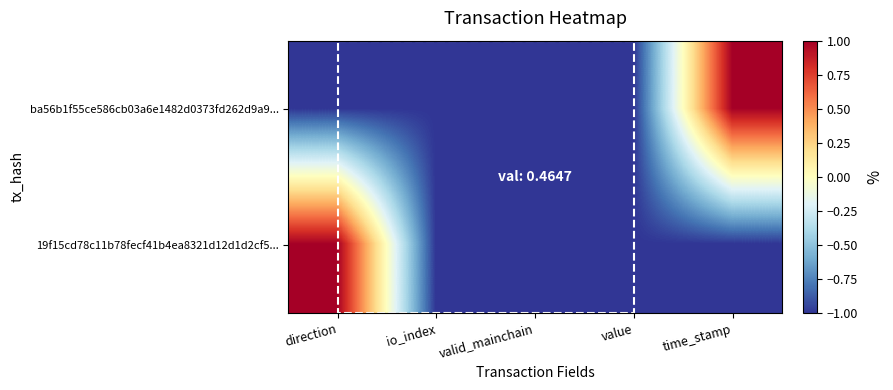

Reading left to right, extract all data points from this chart.

ba56b1f55ce586cb03a6e1482d0373fd262d9a9...: direction=-1.0	io_index=-1.0	valid_mainchain=-1.0	value=-1.0	time_stamp=1.0
19f15cd78c11b78fecf41b4ea8321d12d1d2cf5...: direction=1.0	io_index=-1.0	valid_mainchain=-1.0	value=-1.0	time_stamp=-1.0